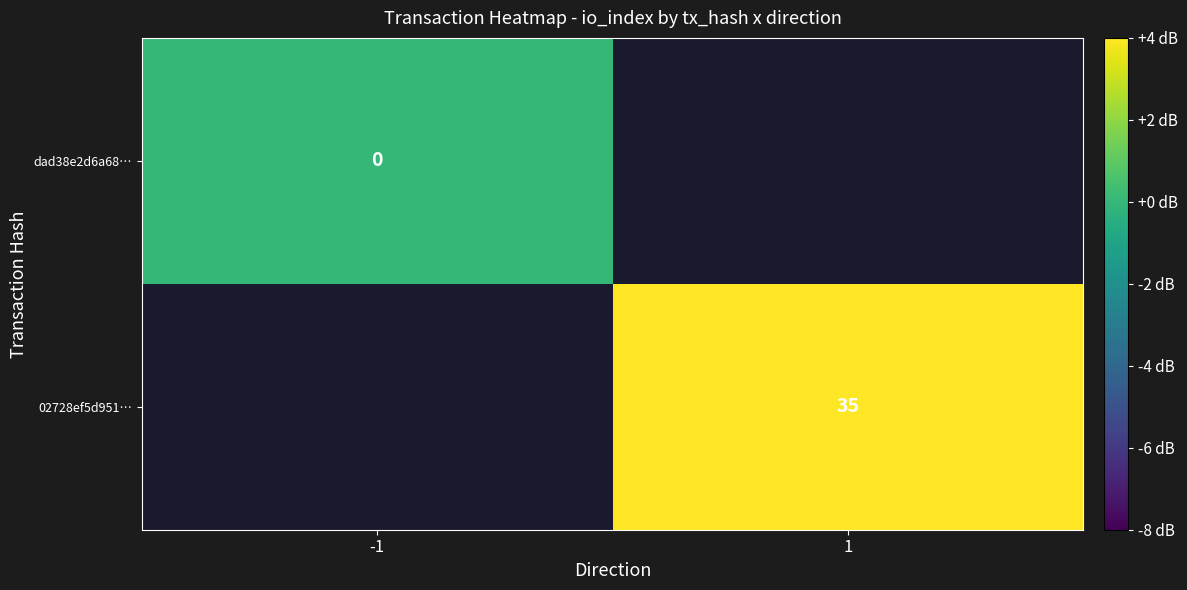

Is it true that 02728ef5d951… equals 35 at 1?

True